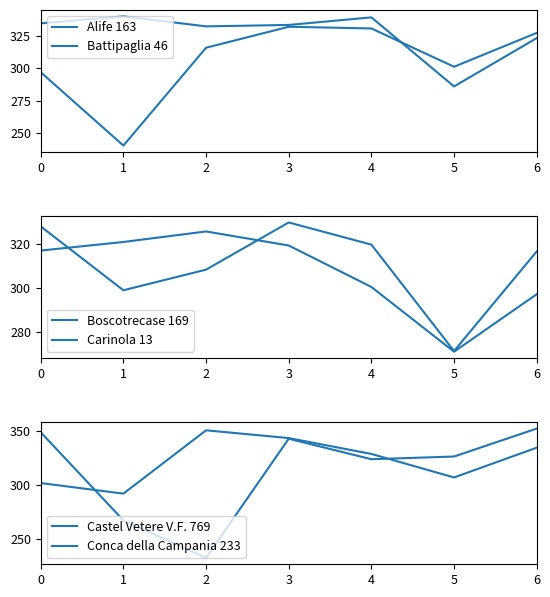

What is the highest value of the Boscotrecase 169 series?

329.7